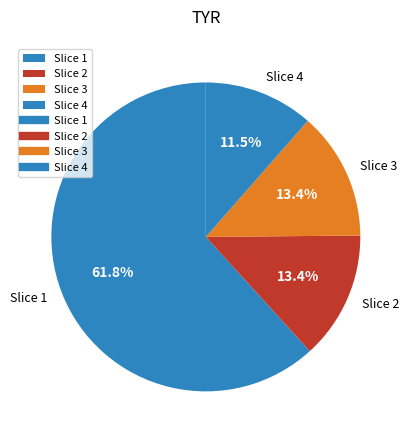

Between Slice 3 and Slice 4, which is larger?

Slice 3